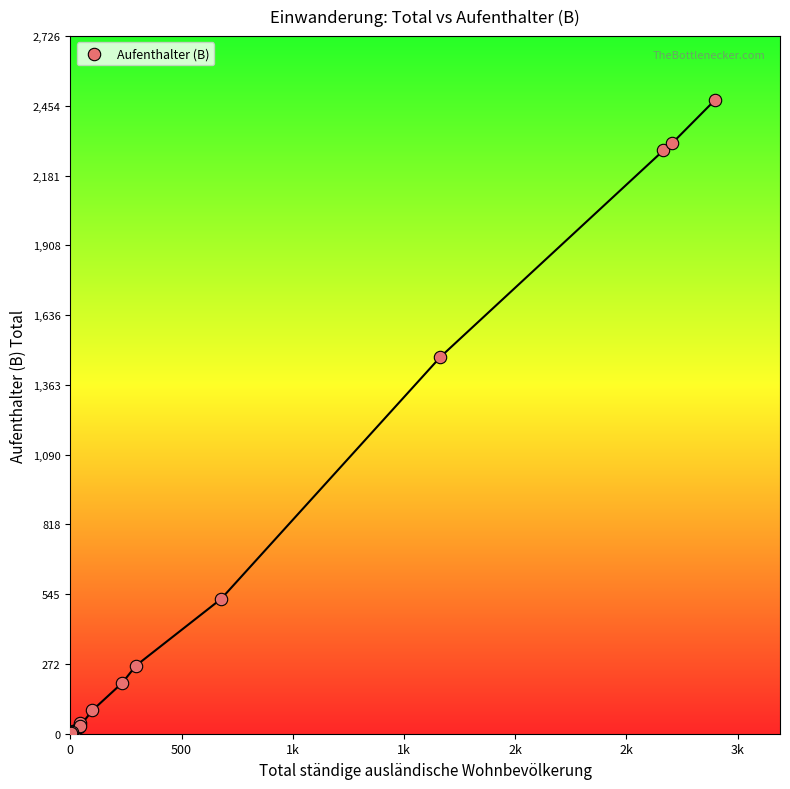

What Y value in the scatter plot is closest to 1241?

1473